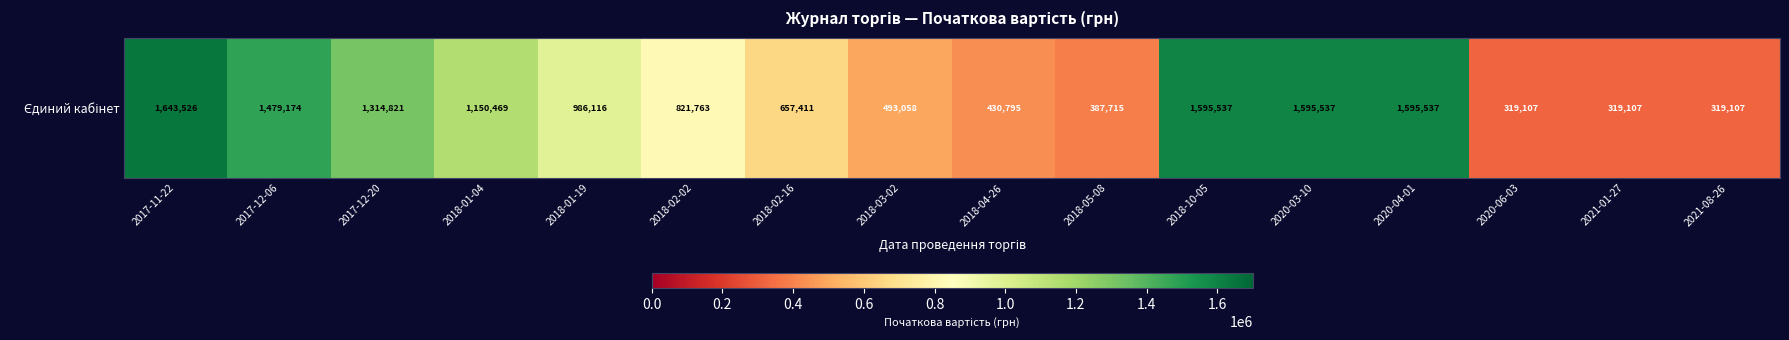

The value at 2020-04-01 is 437587.0. True or false?

False